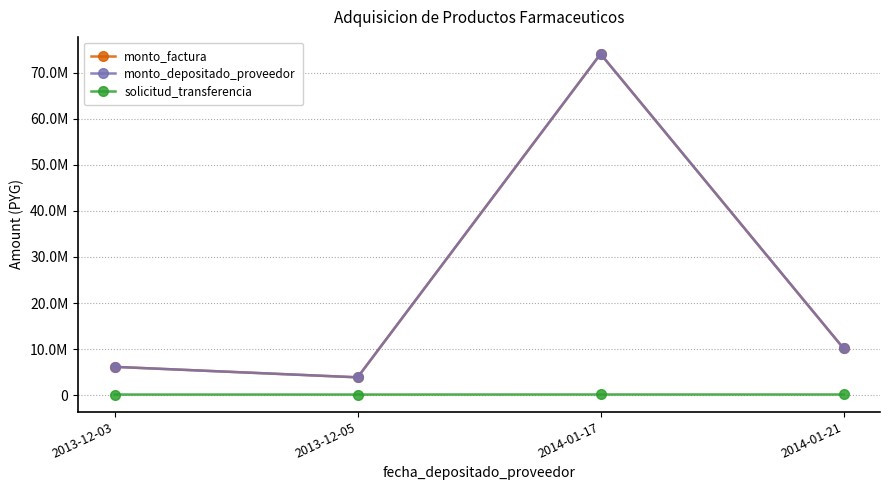

What is the greatest value displayed?

74077725